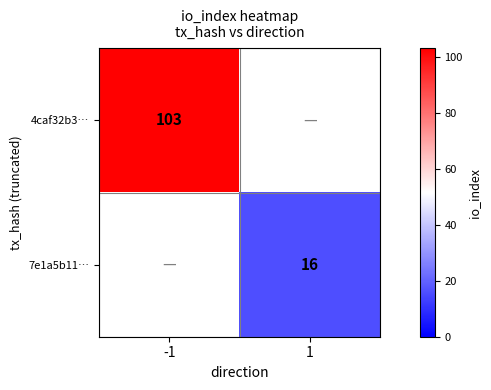

True or false: 4caf32b3… has a value of 147 at -1.

False